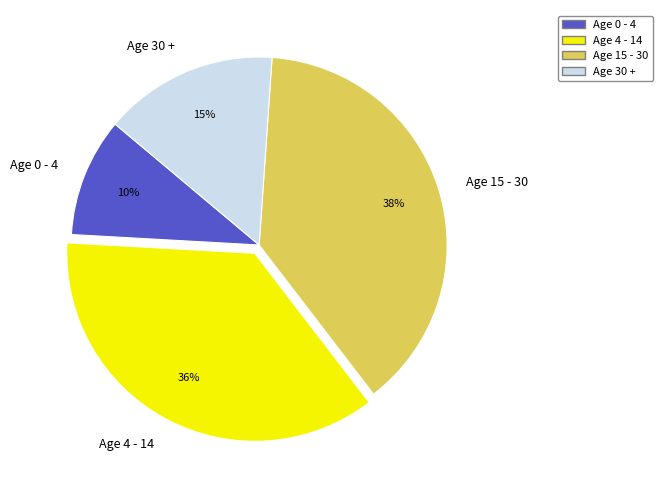

Do Age 15 - 30 and Age 30 + together represent more than half of the pie?

Yes